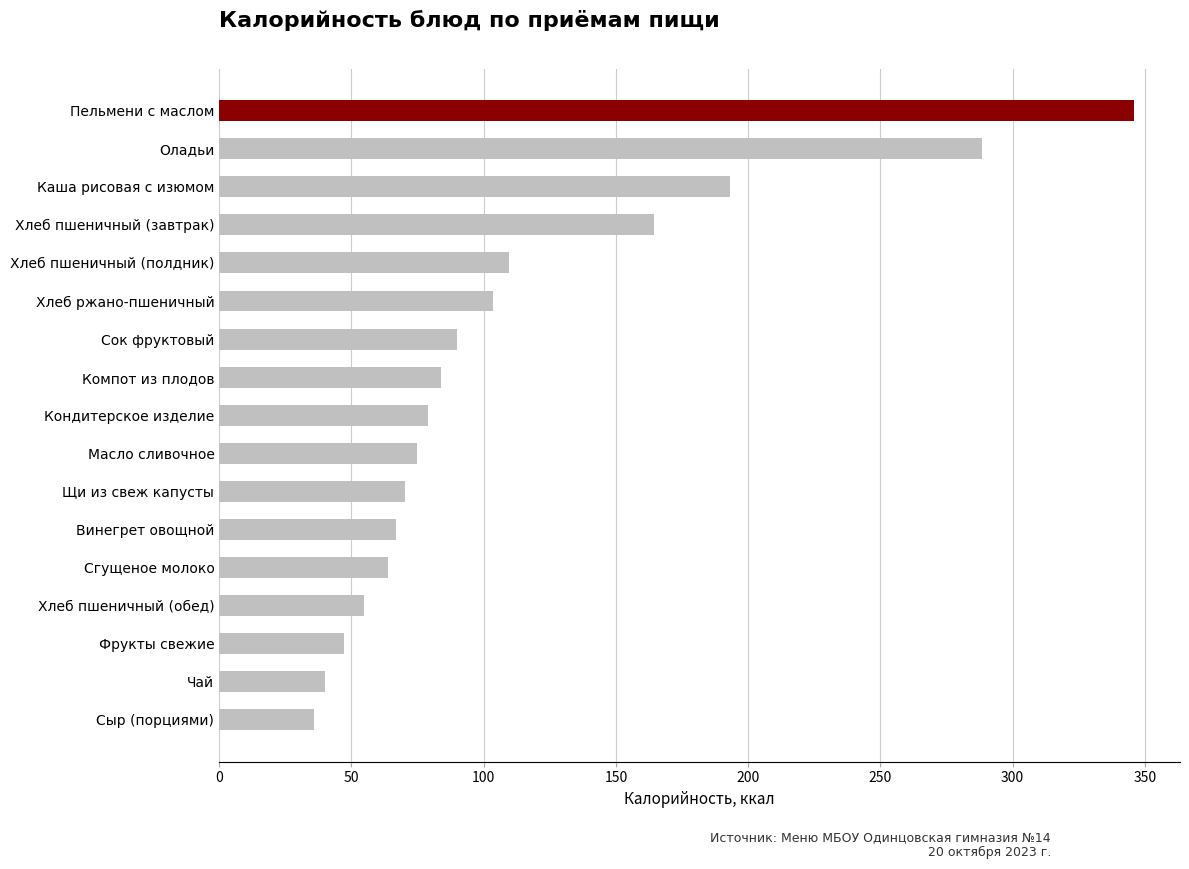

What is the maximum value shown in the chart?

346.0